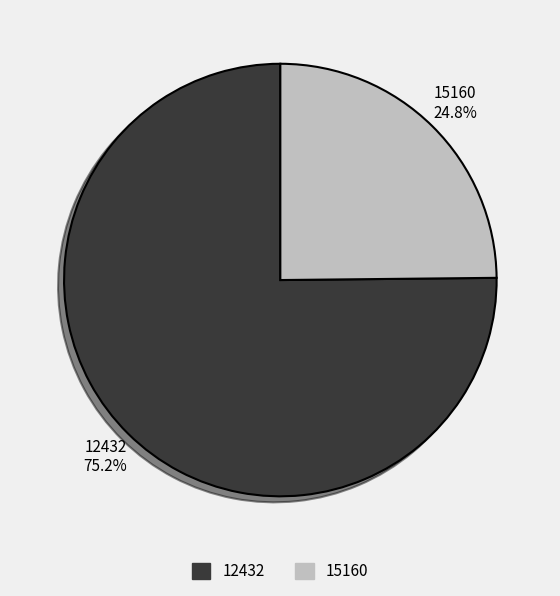

Approximately how many times larger is the value at 15160 compared to 12432?

0.3